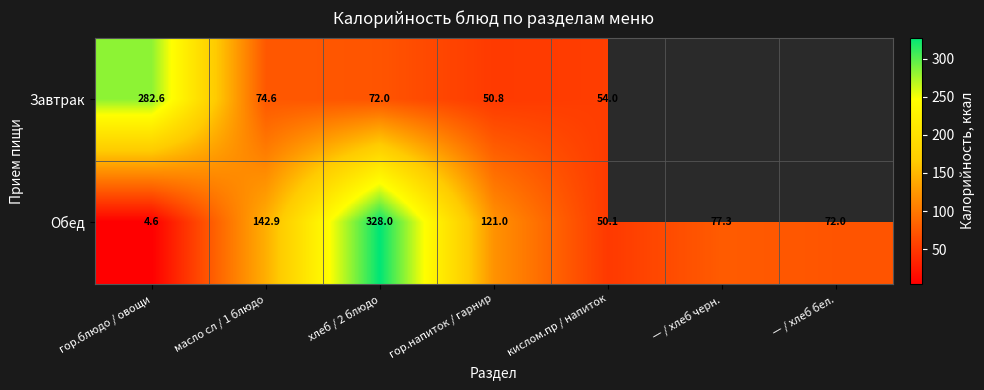

What is the spread (max minus min) of values at гор.напиток / гарнир?

70.2